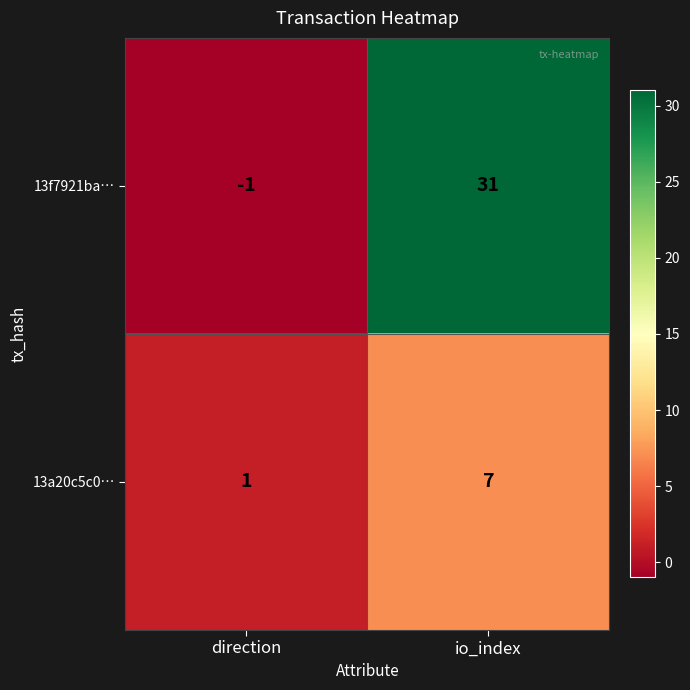

Reading left to right, transcribe all the data shown in this chart.

13f7921ba…: -1	31
13a20c5c0…: 1	7